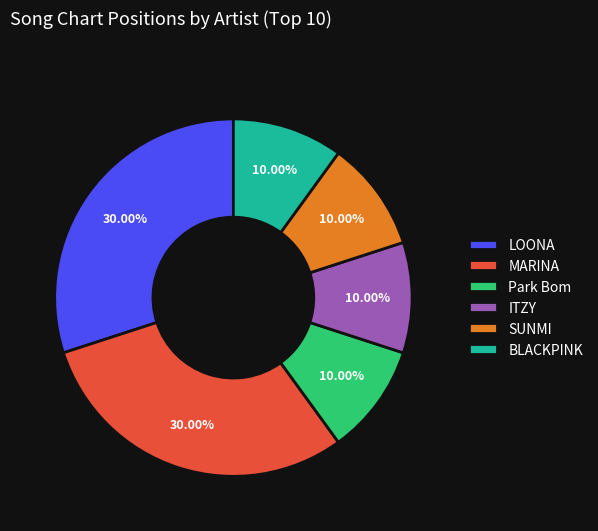

Between MARINA and Park Bom, which is larger?

MARINA